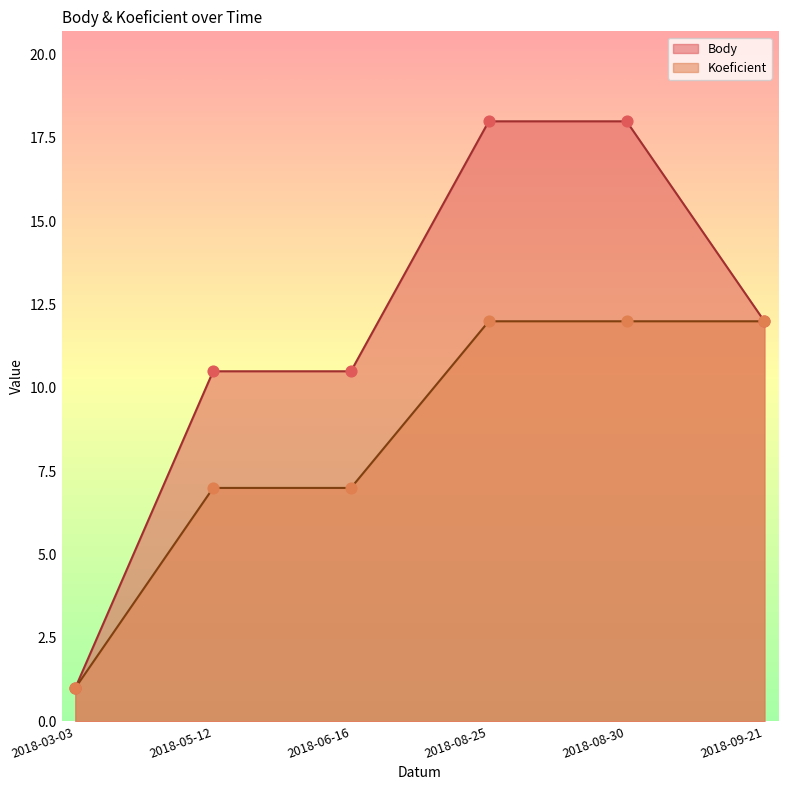

Which series reaches the maximum Y coordinate?

Body